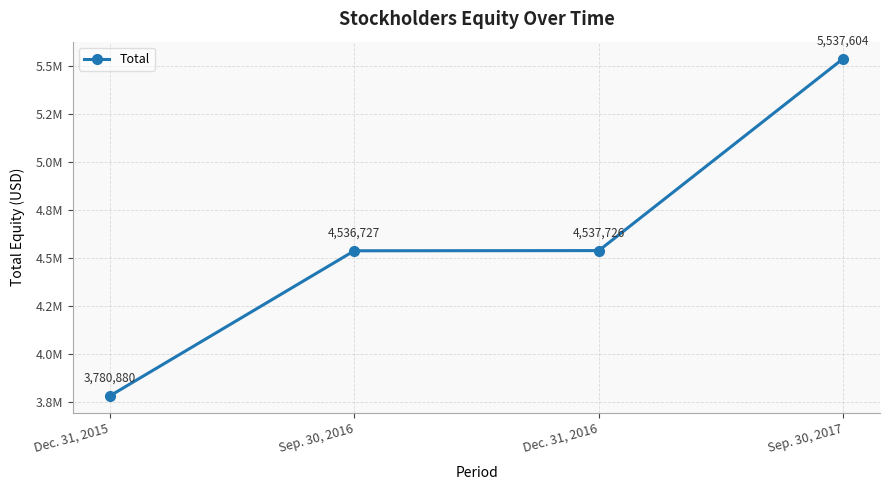

True or false: the data has more than 0 interior local peaks.

False